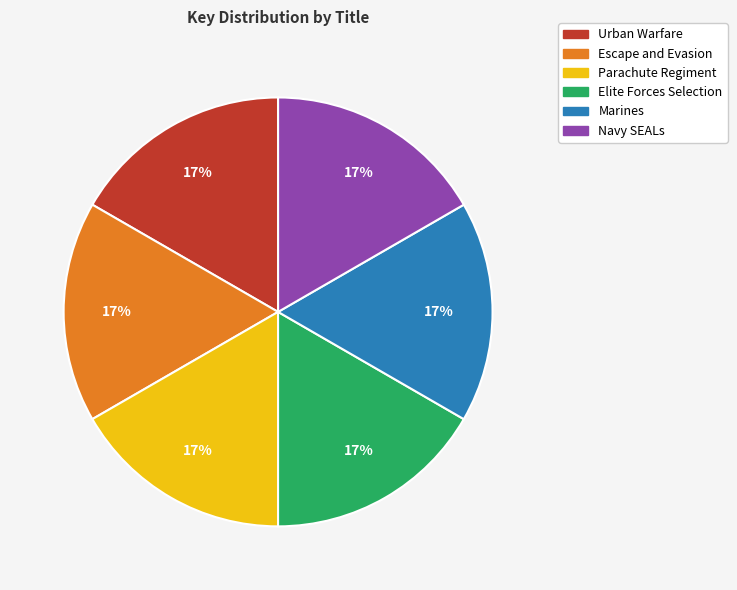

Do Navy SEALs and Parachute Regiment together represent more than half of the pie?

No